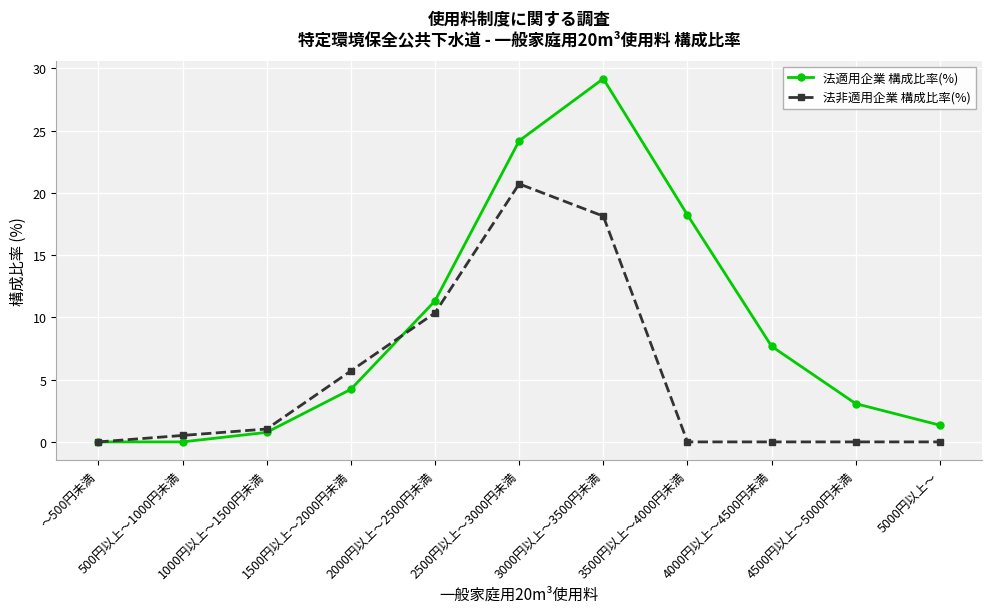

What is the difference between the second highest and second lowest values in the 法適用企業 構成比率(%) series?

24.2